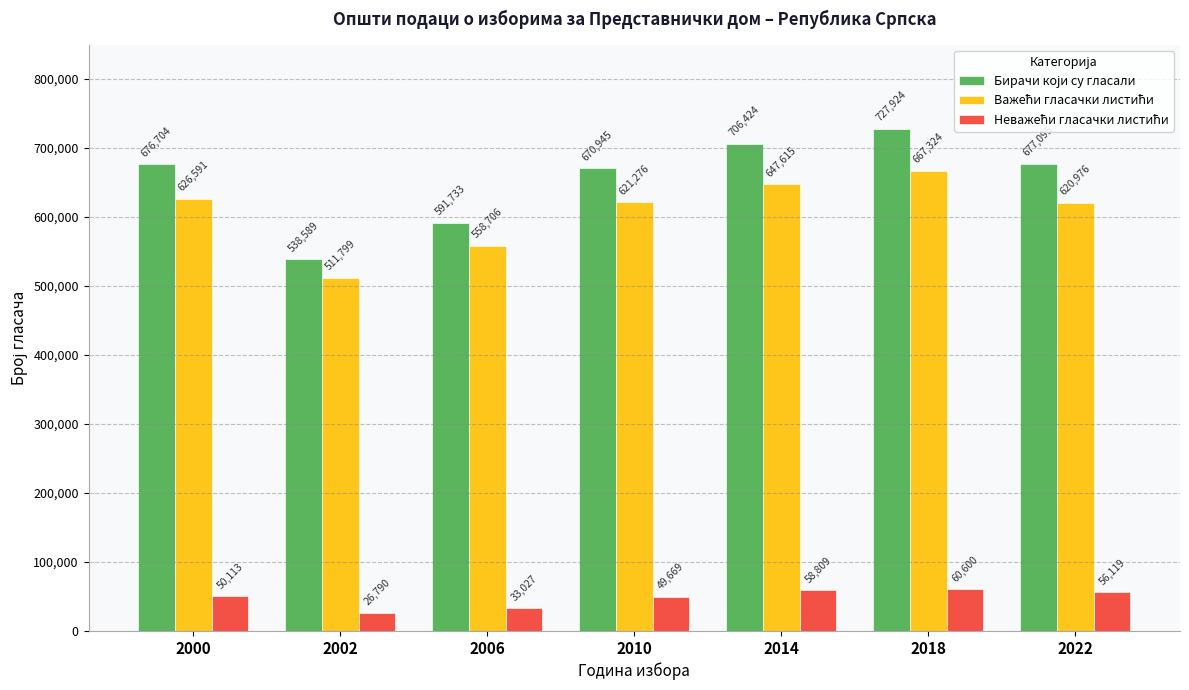

At which category is the sum across all series the highest?

2018